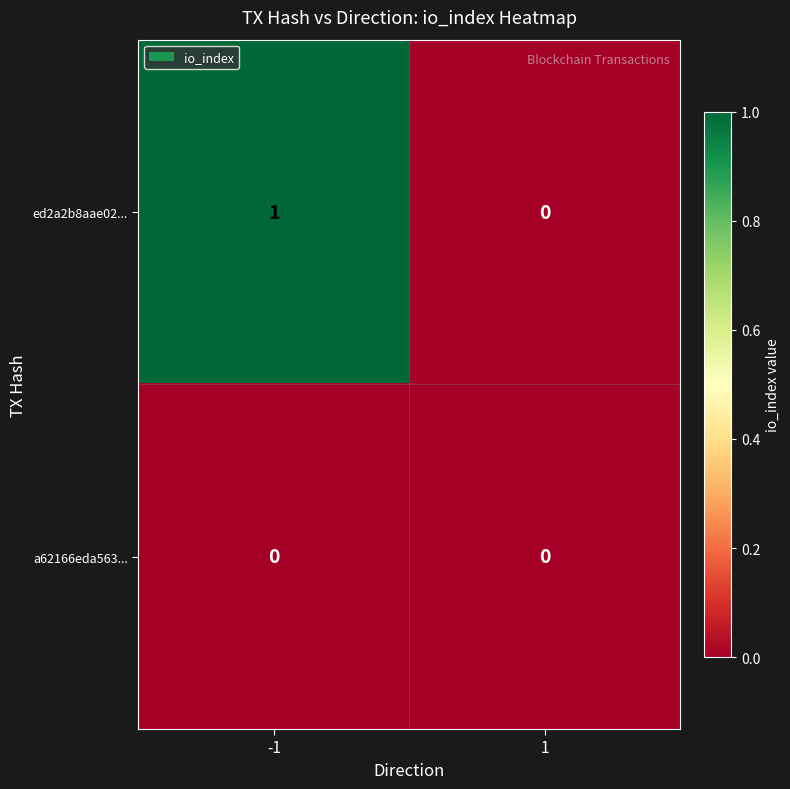

Rank the series by their average value, from lowest to highest.

a62166eda563..., ed2a2b8aae02...